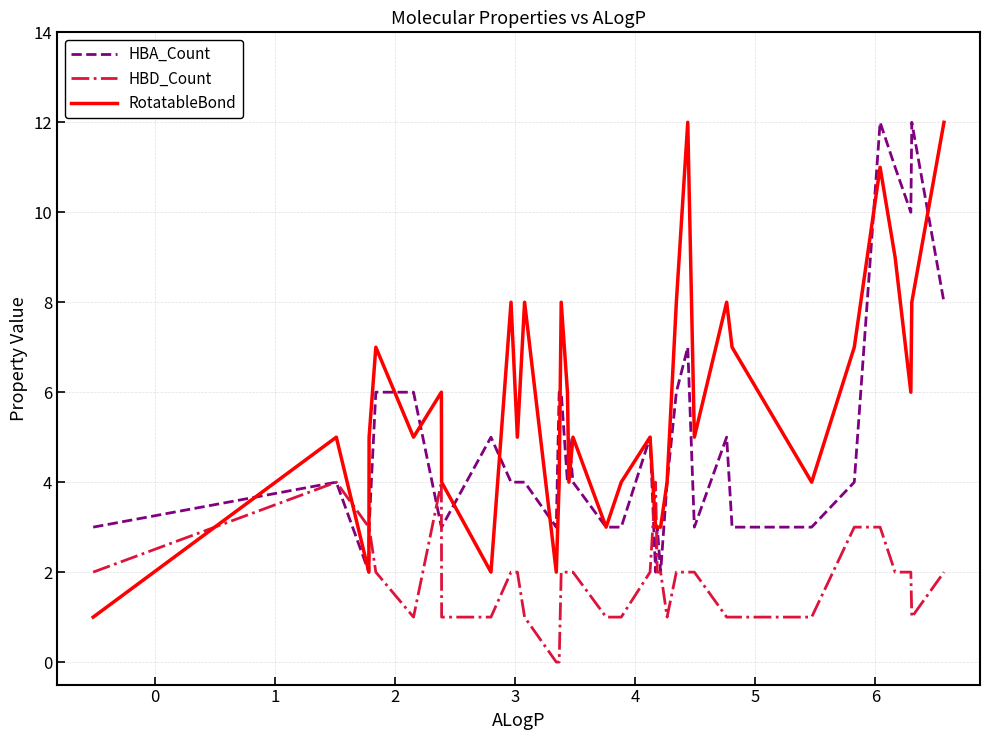

Which series has the largest total across all categories?

RotatableBond